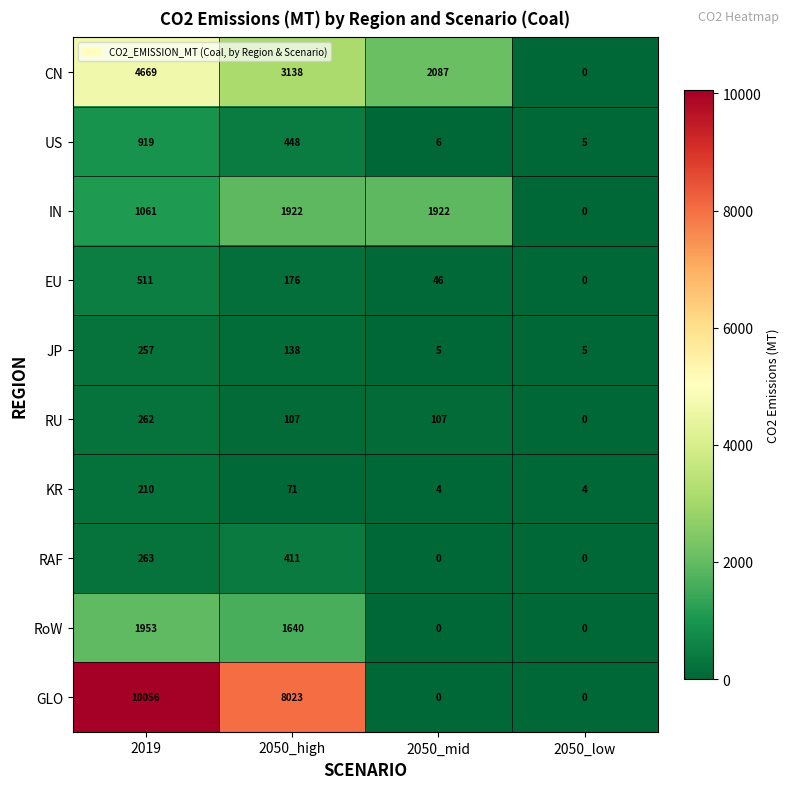

What is the difference between the CN values at 2050_low and 2019?

4669